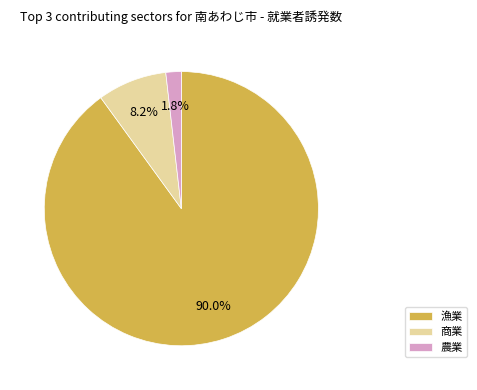

Rank the categories by value from lowest to highest.

農業, 商業, 漁業